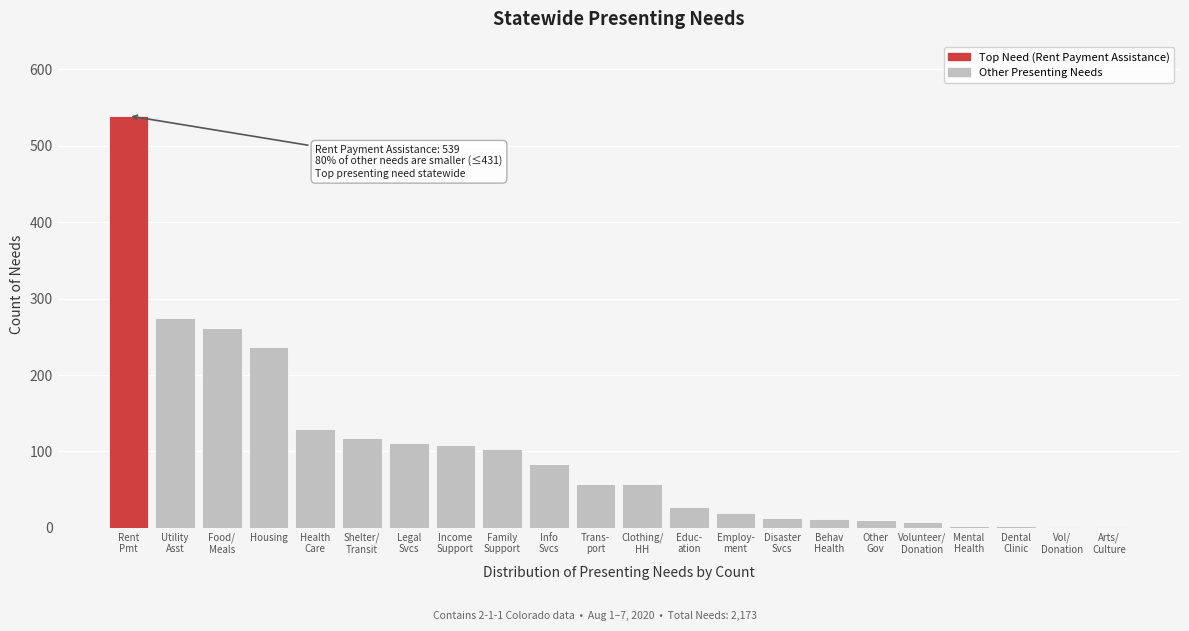

What is the sum of all values?

2175